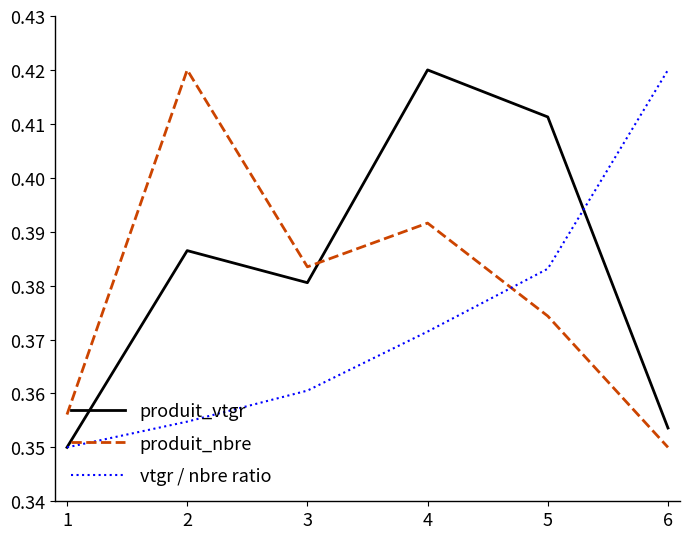

How many produit_vtgr values are between 0 and 1?

6